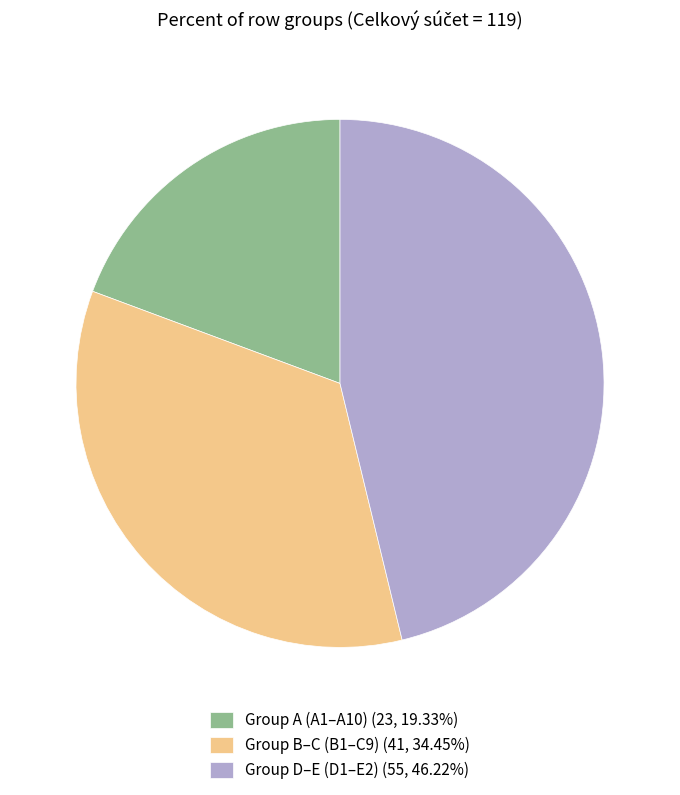

How many segments does this pie chart have?

3